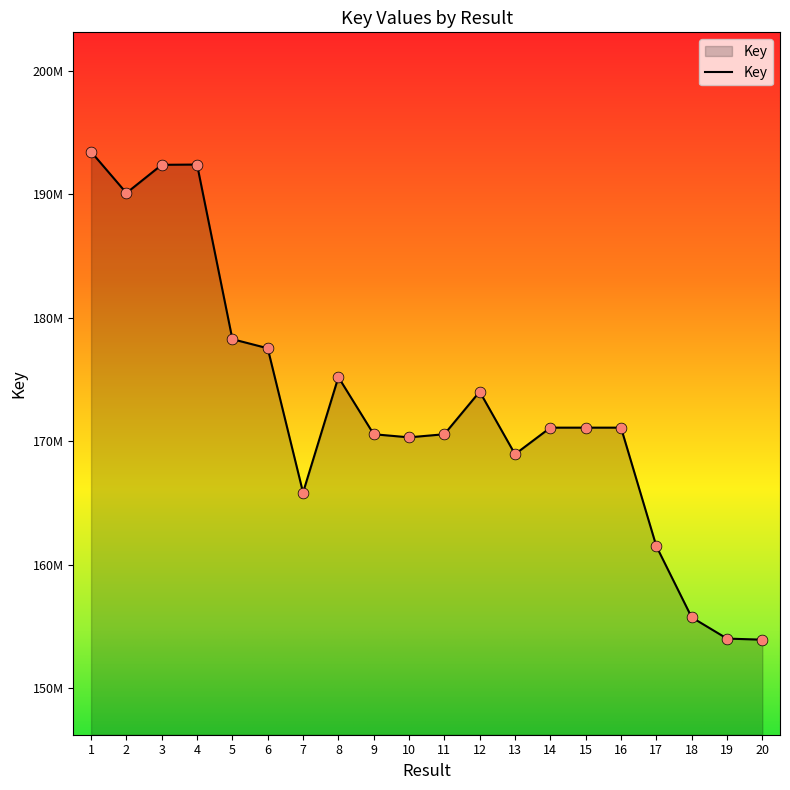

Approximately how many times larger is the value at 18 compared to 15?

0.9